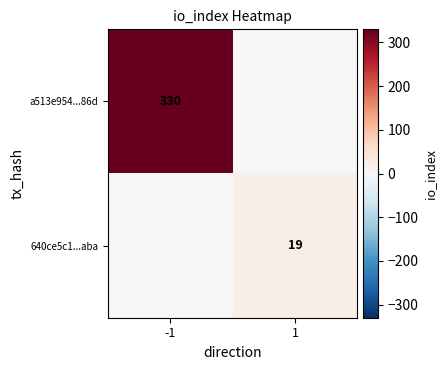

The a513e954...86d series shows 330 at -1. True or false?

True